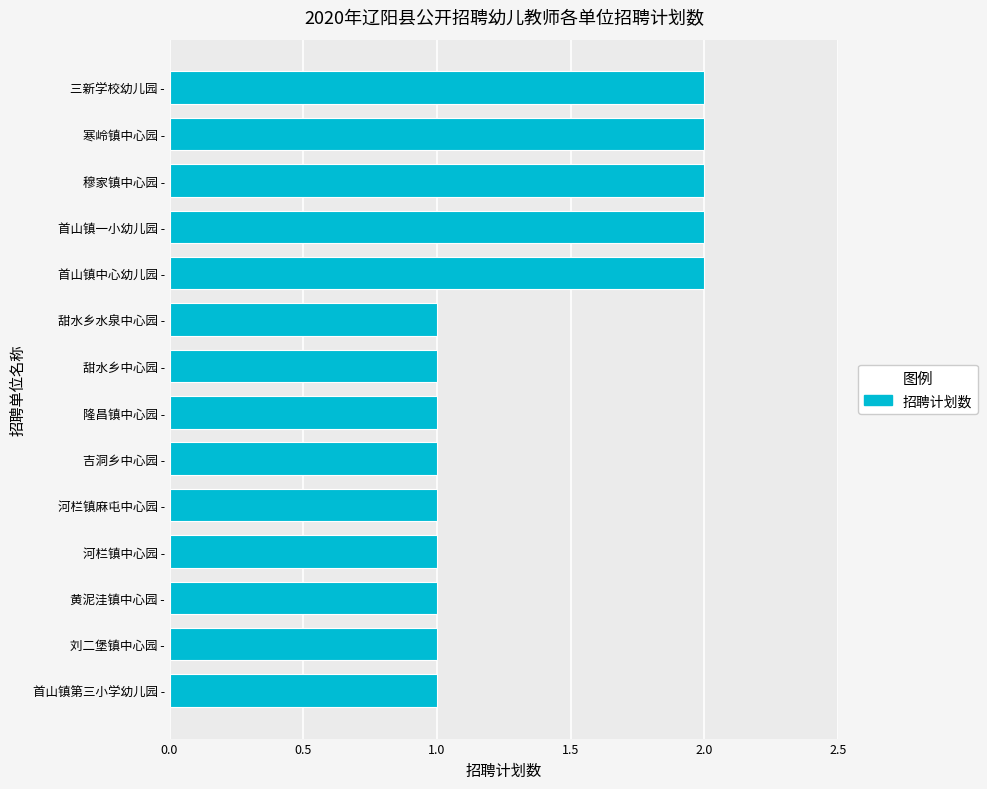

What is the sum of all values?

19